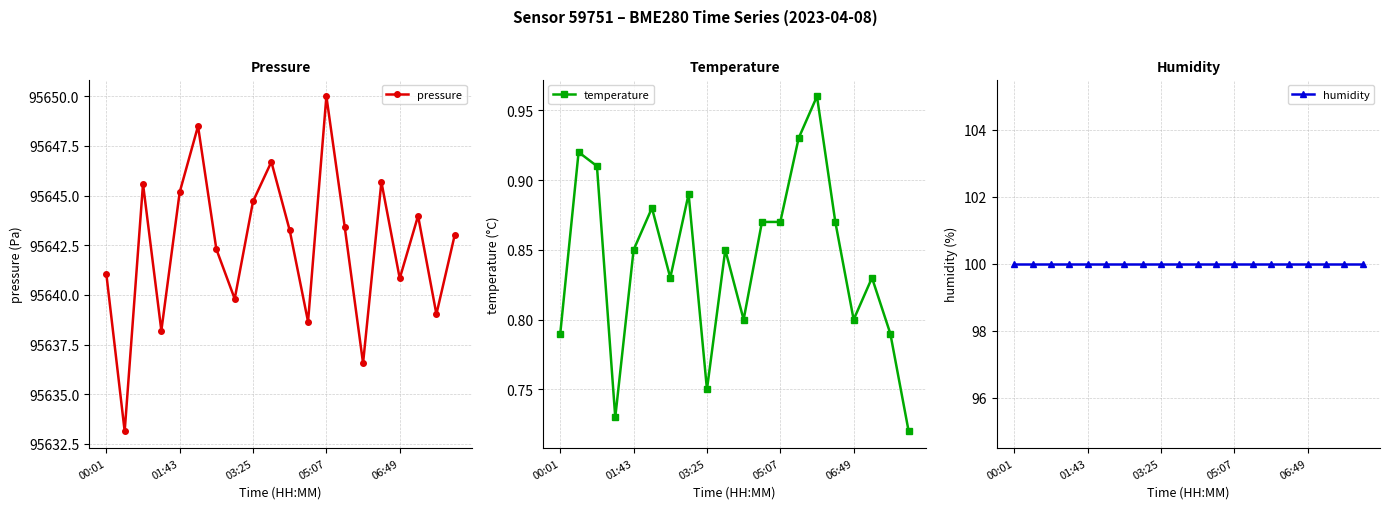

Which series has the largest range (max minus min)?

pressure